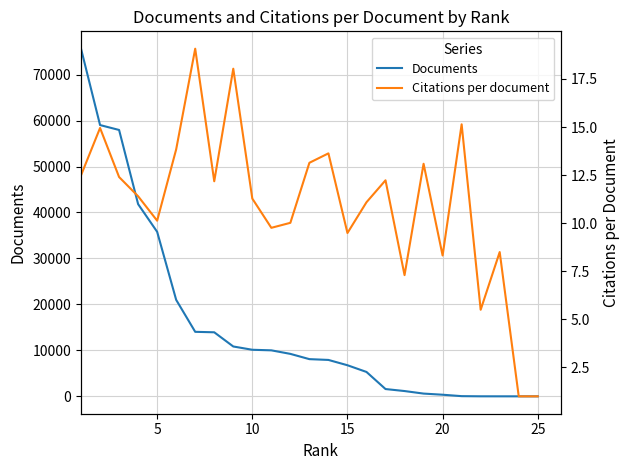

The value of Documents at 10 is 15430. True or false?

False